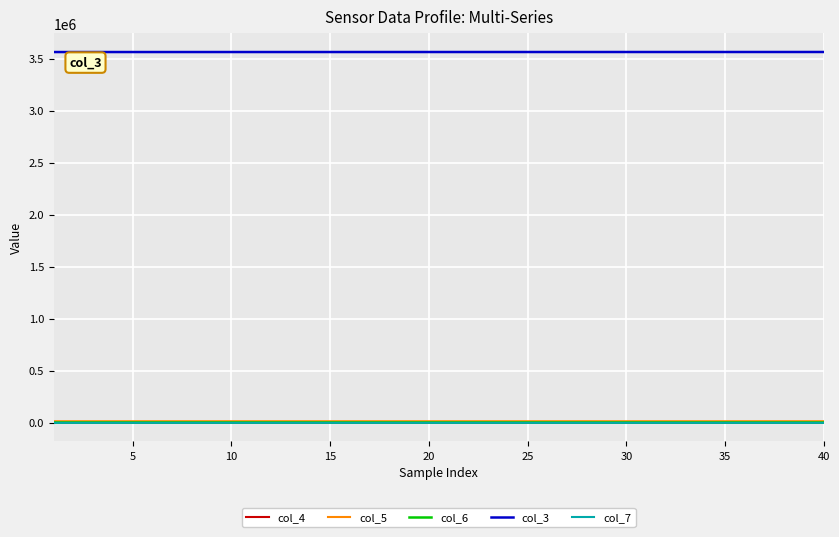

True or false: col_6 and col_3 intersect in this chart.

False